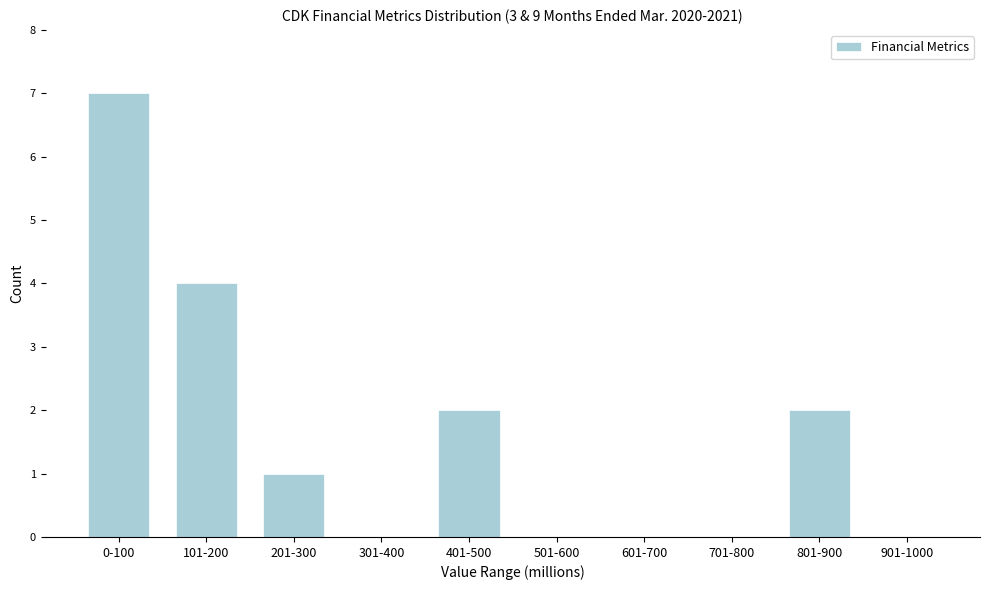

Reading right to left, transcribe all the data shown in this chart.

901-1000=0	801-900=2	701-800=0	601-700=0	501-600=0	401-500=2	301-400=0	201-300=1	101-200=4	0-100=7